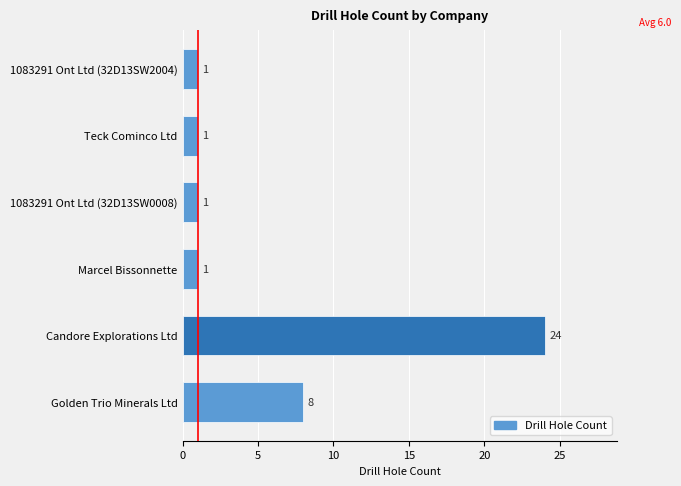

What is the sum of all values?

36